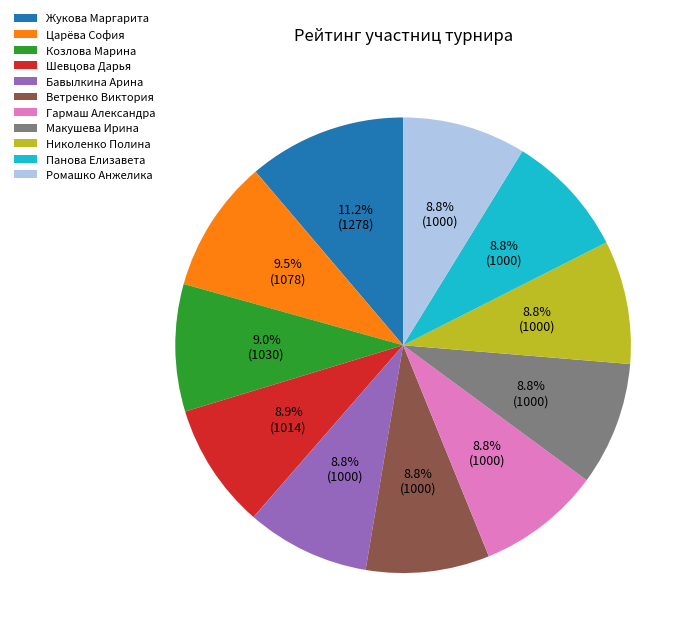

Approximately how many times larger is the value at Бавылкина Арина compared to Макушева Ирина?

1.0